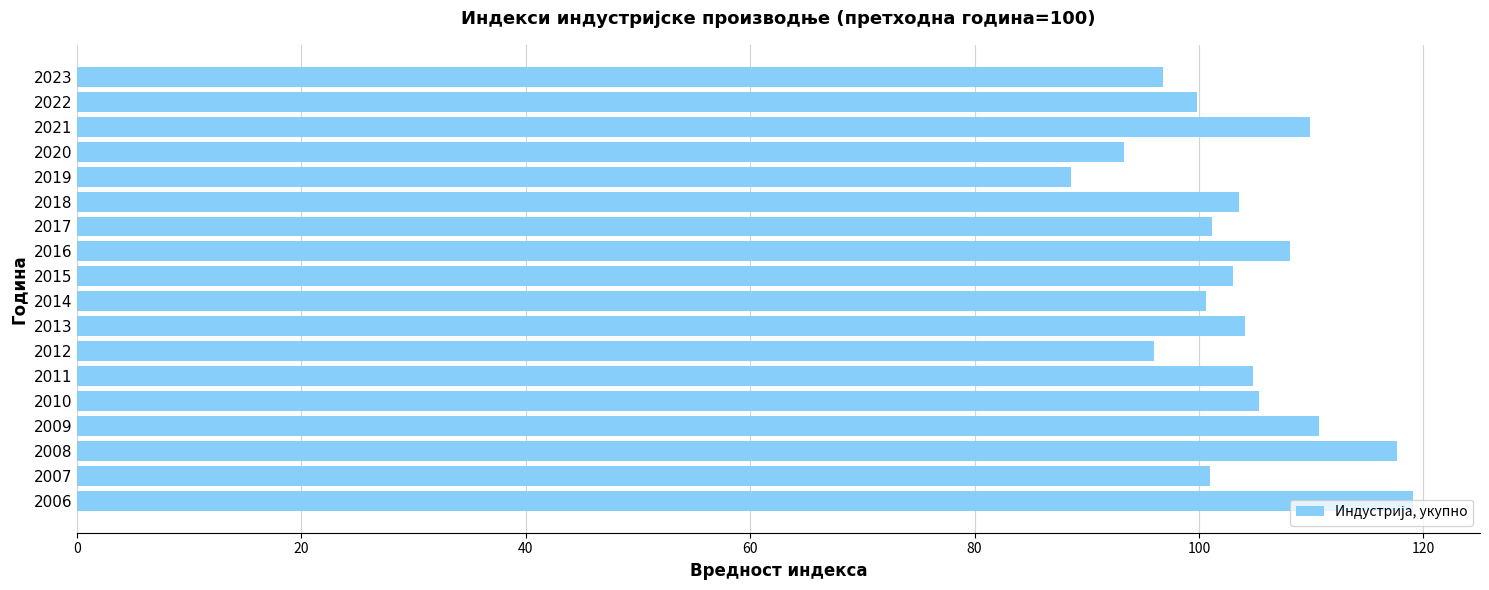

Approximately how many times larger is the value at 2009 compared to 2018?

1.1